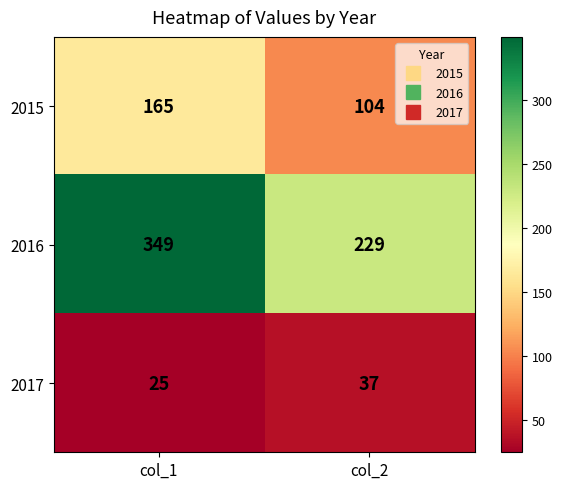

What is the difference between the maximum and minimum values in the 2016 series?

120